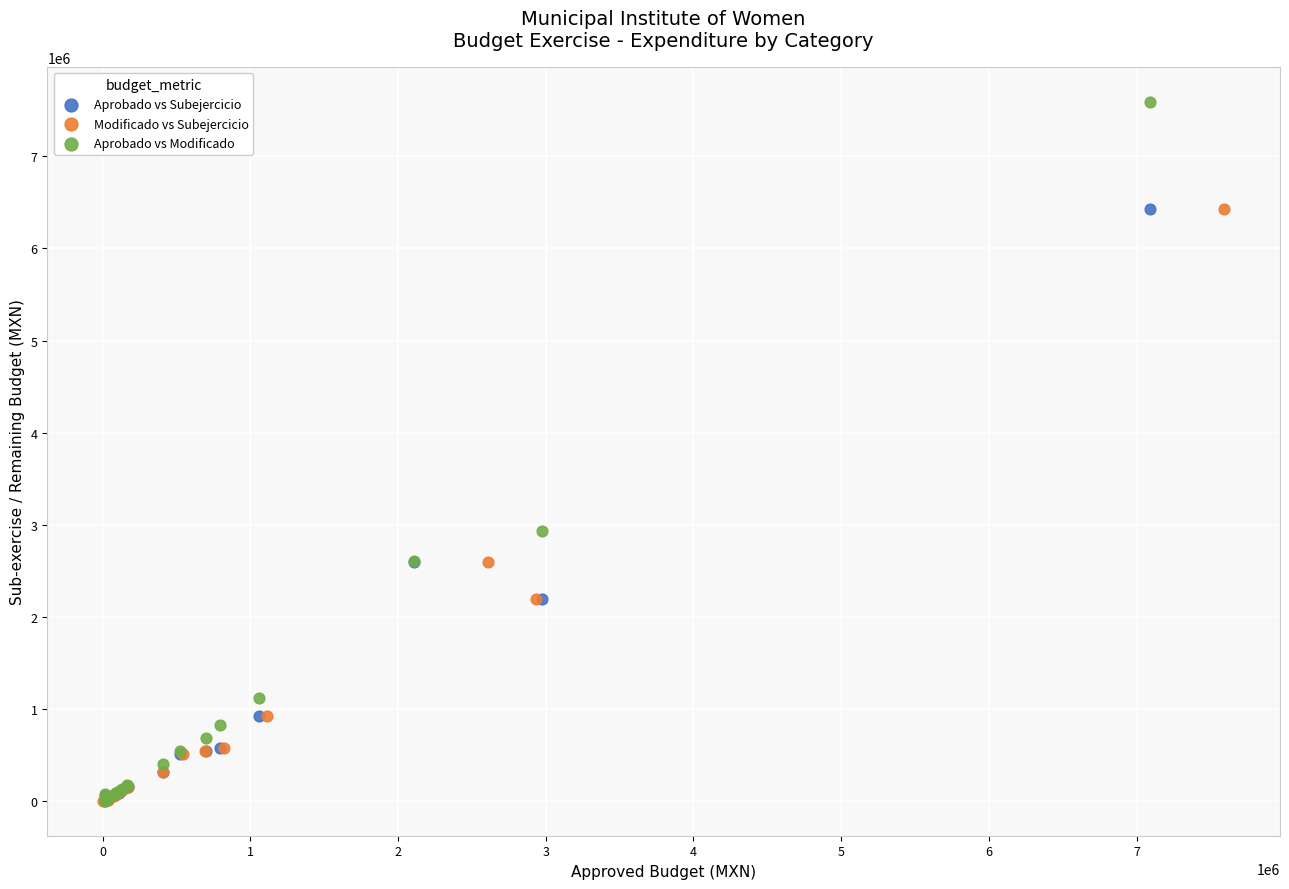

Which series reaches the maximum Y coordinate?

Aprobado vs Modificado